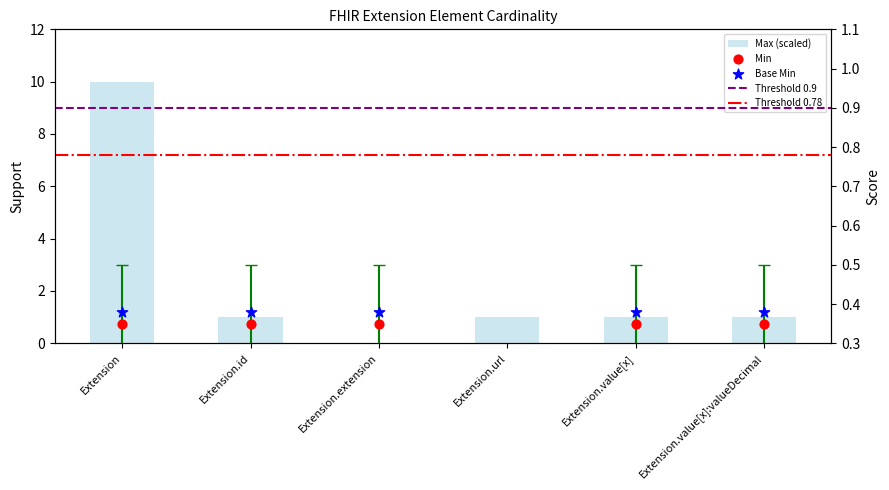

Which series contains the lowest Y value?

Min